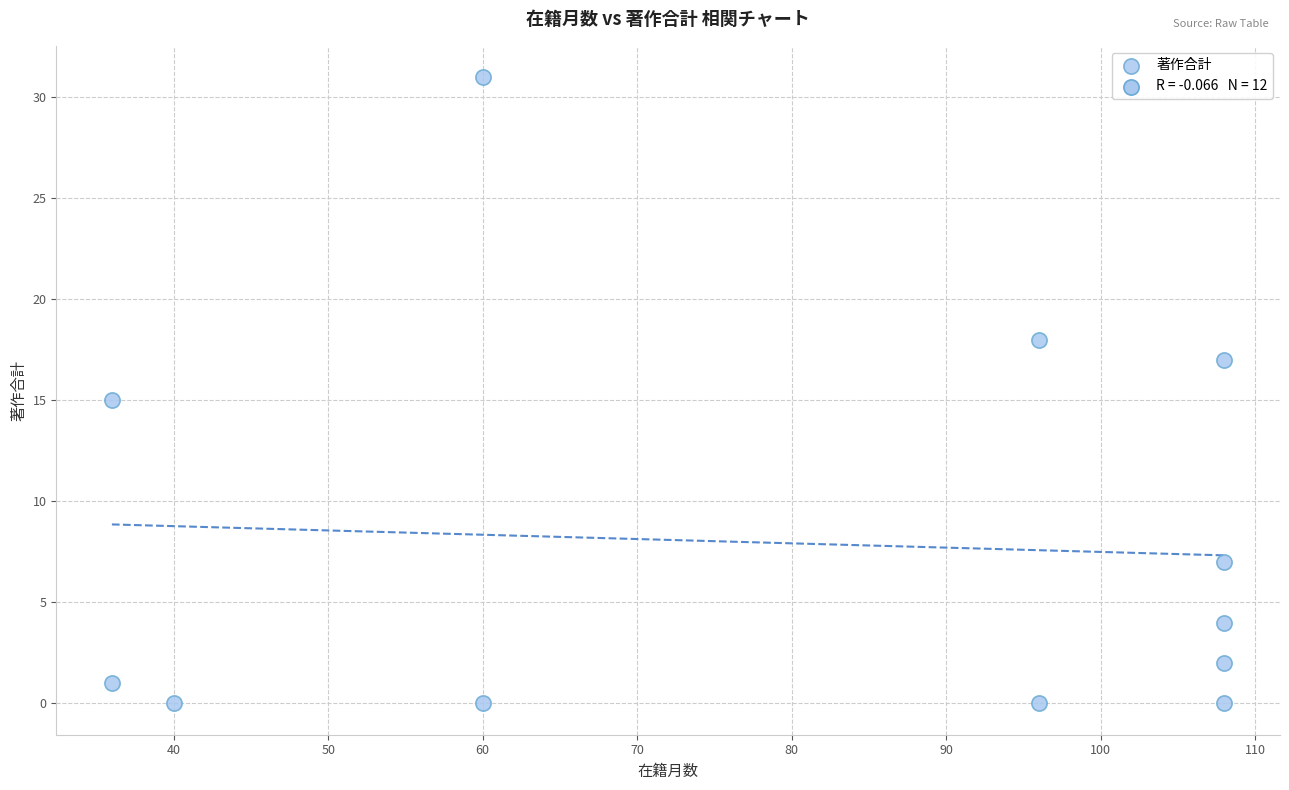

What is the range of X values (max minus min)?

72